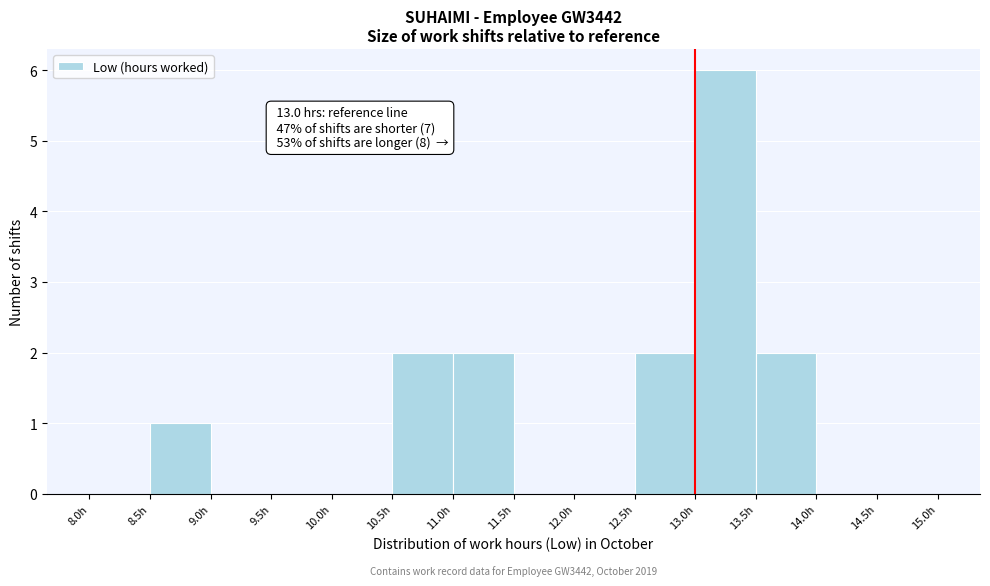

Over which range of the x-axis is the bar tallest?

13.0 to 13.5